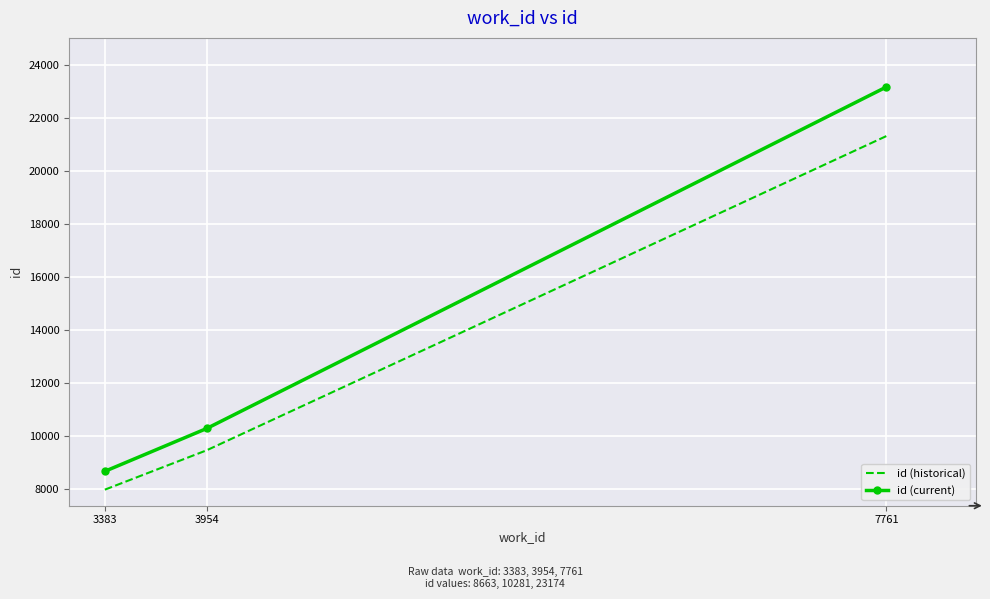

The value of id (current) at 3383 is 3627.7. True or false?

False